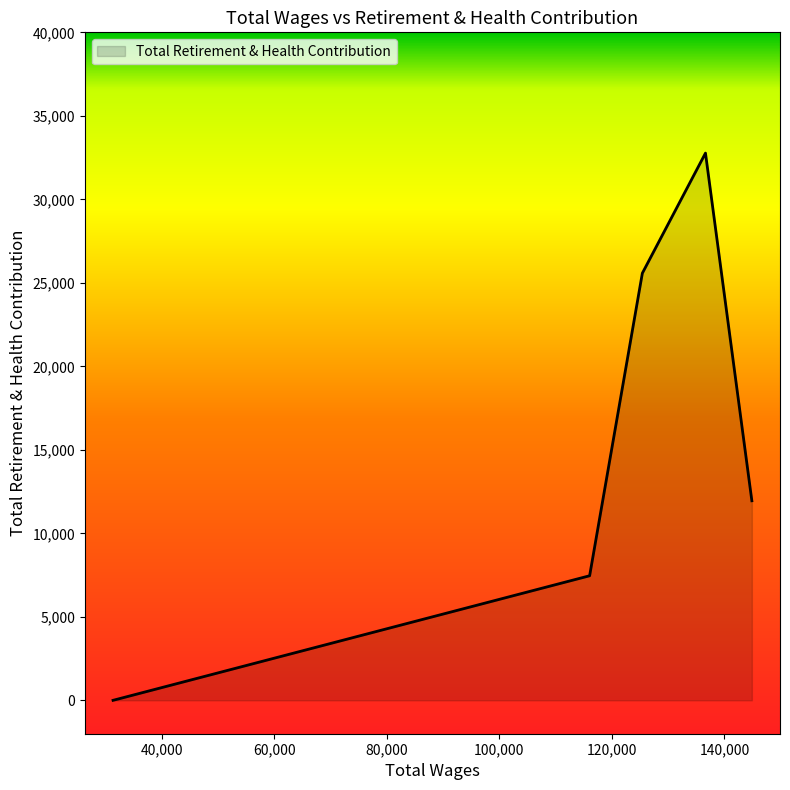

How many interior local peaks (higher than both neighbors) does the data have?

1